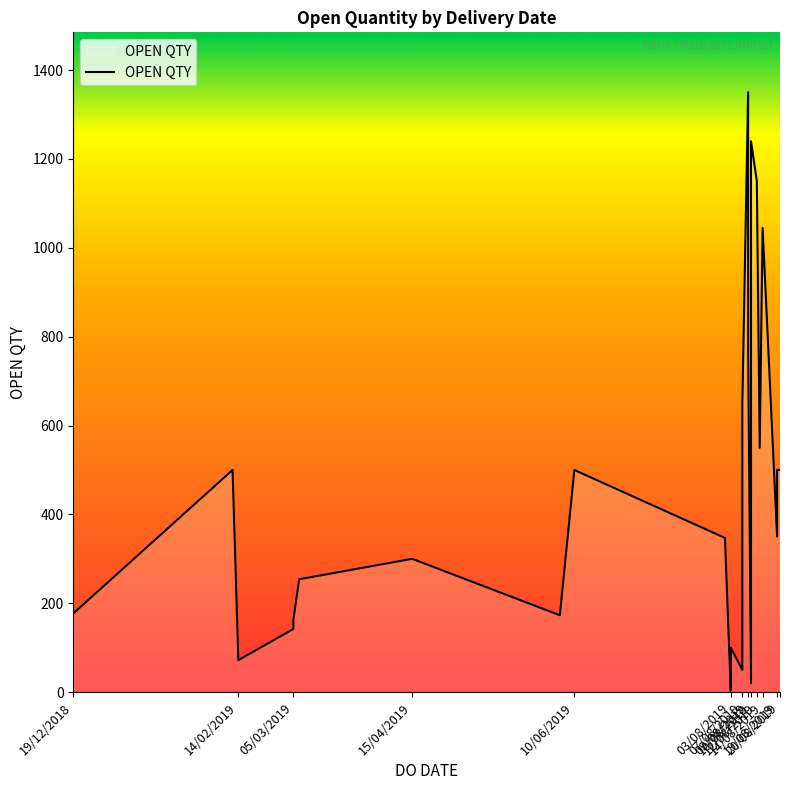

What is the value of the 19th point from the left?

1150